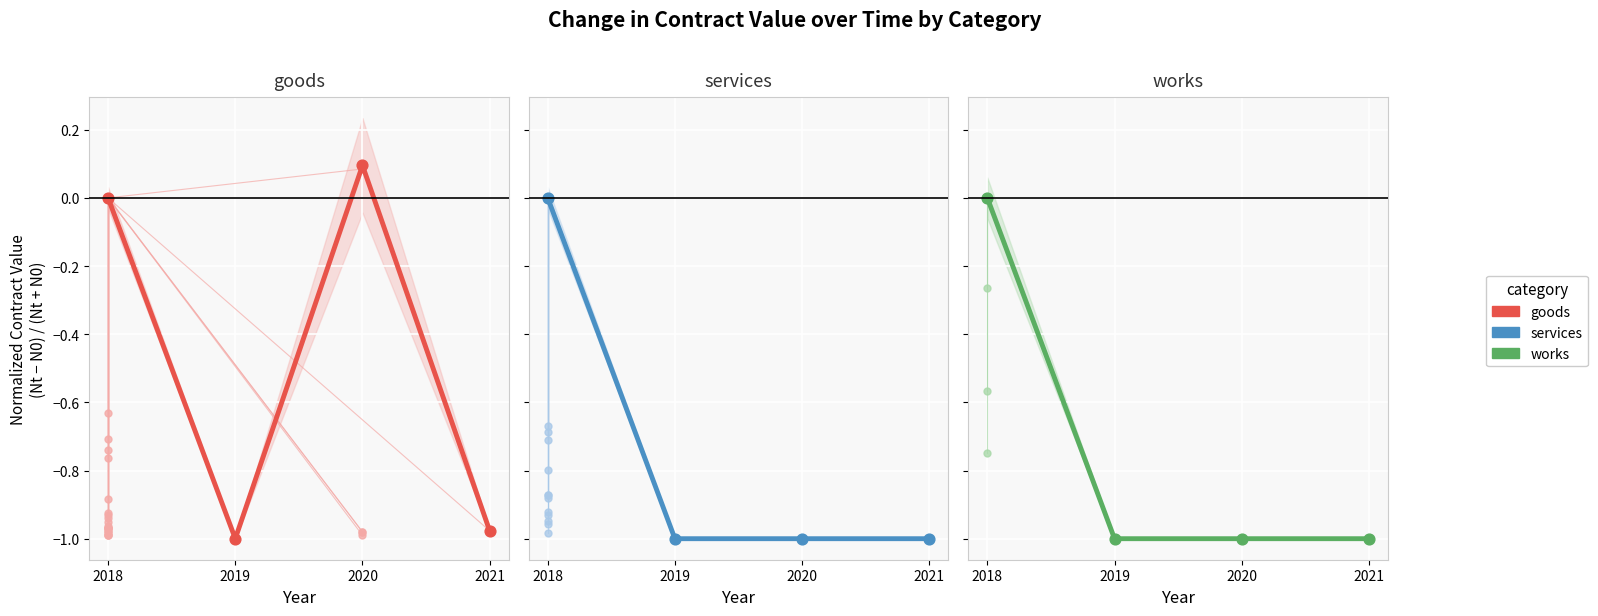

Which series reaches the maximum Y coordinate?

goods